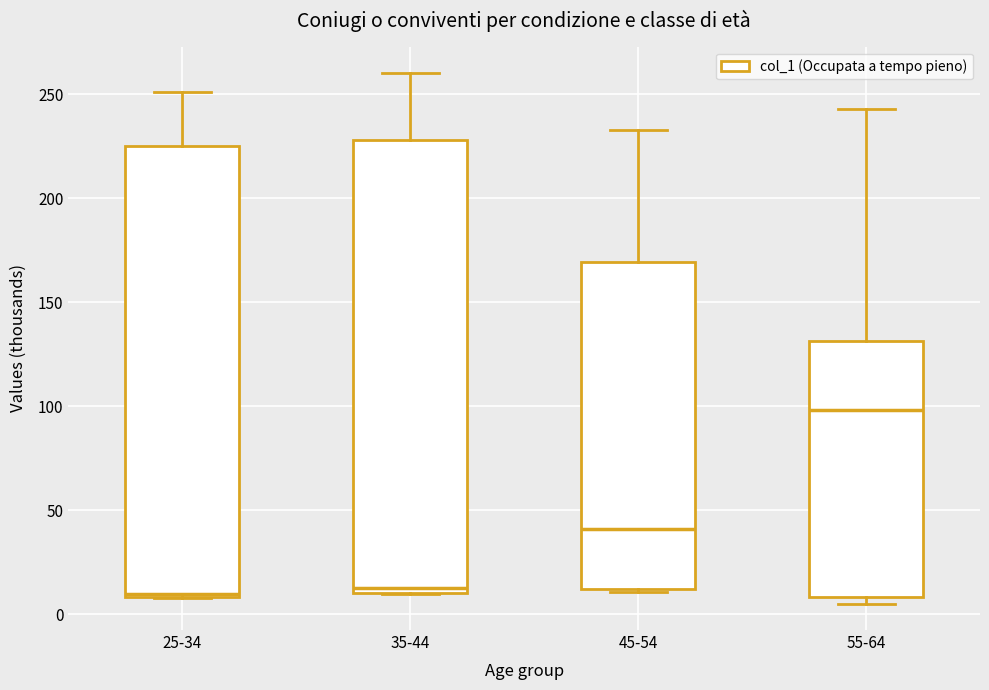

Reading left to right, transcribe this box plot: for each box, give where its median line is, the range the box spans, and where its two whiskers end, as read against the y-axis. The values are not printed on the chart, so give them approximately, as read against the axis.

25-34: median 10, box 10 to 225, whiskers 10 to 250
35-44: median 15, box 10 to 230, whiskers 10 to 260
45-54: median 40, box 10 to 170, whiskers 10 to 235
55-64: median 100, box 10 to 130, whiskers 5 to 245